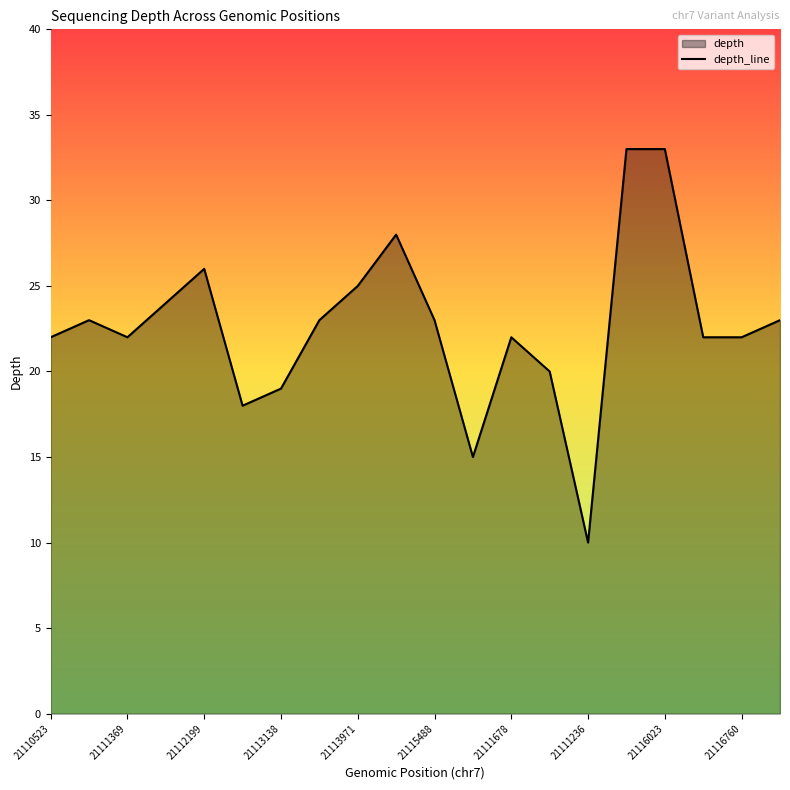

What is the ratio of the value at 21116023 to the value at 21113971?

1.3